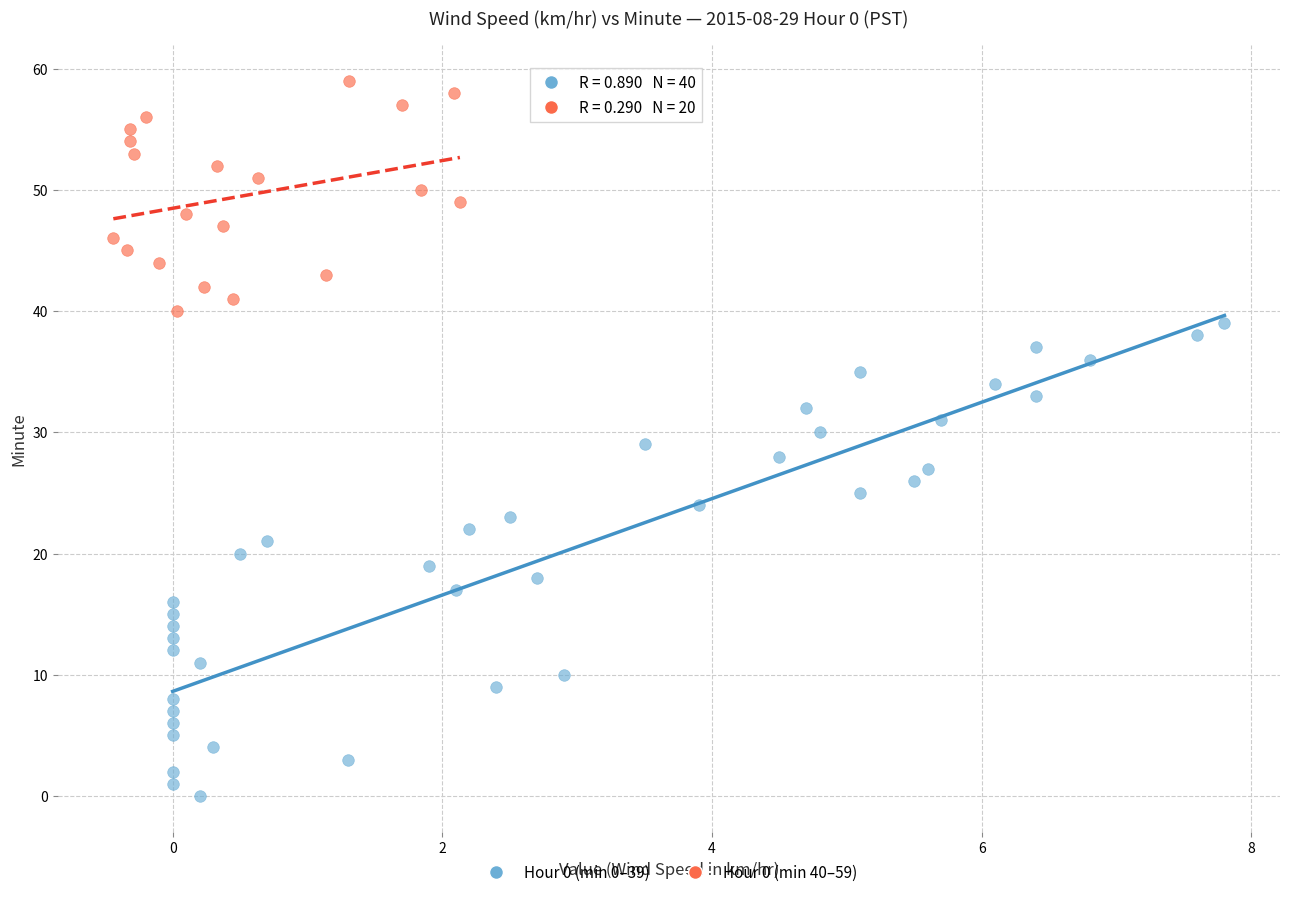

Which series reaches the maximum Y coordinate?

Hour 0 (min 40–59)